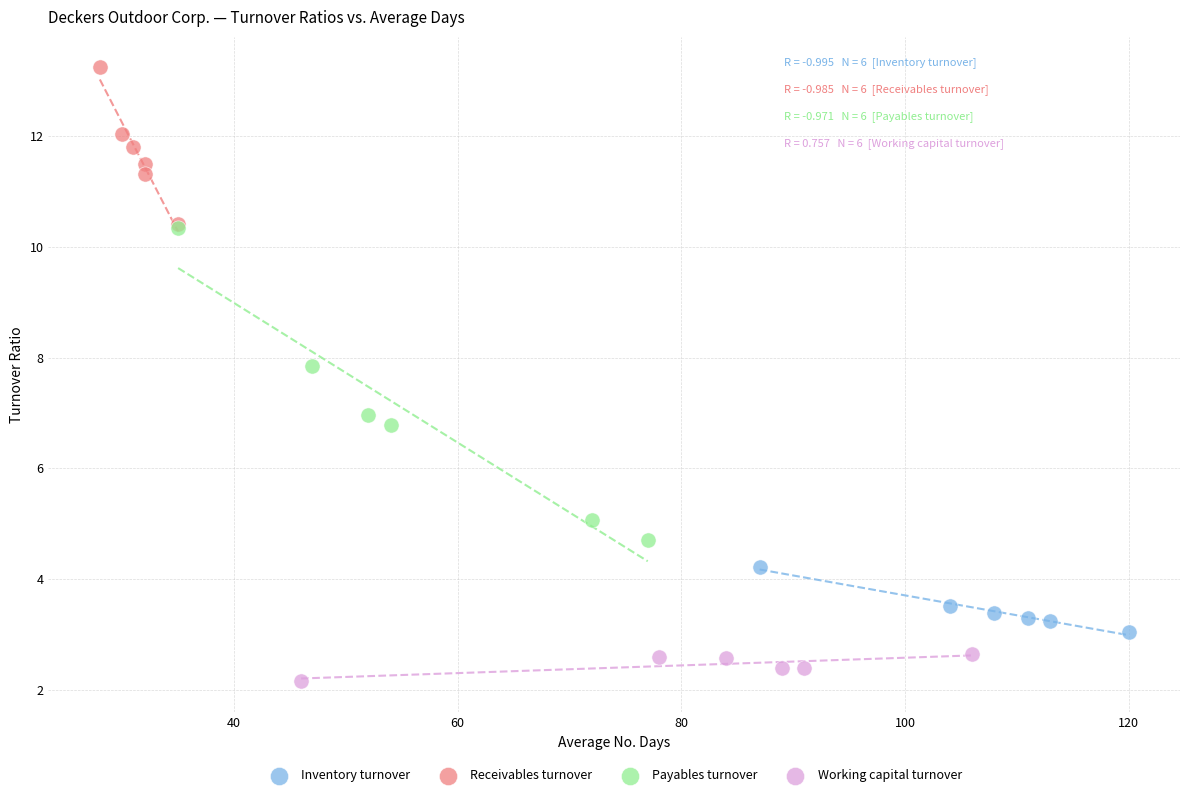

Which series has the largest Y range (max minus min)?

Payables turnover